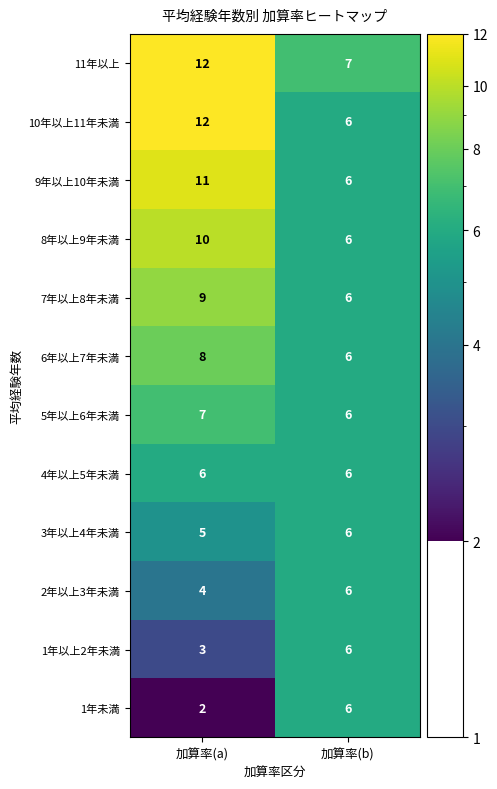

The value of 1年以上2年未満 at 加算率(b) is 6. True or false?

True